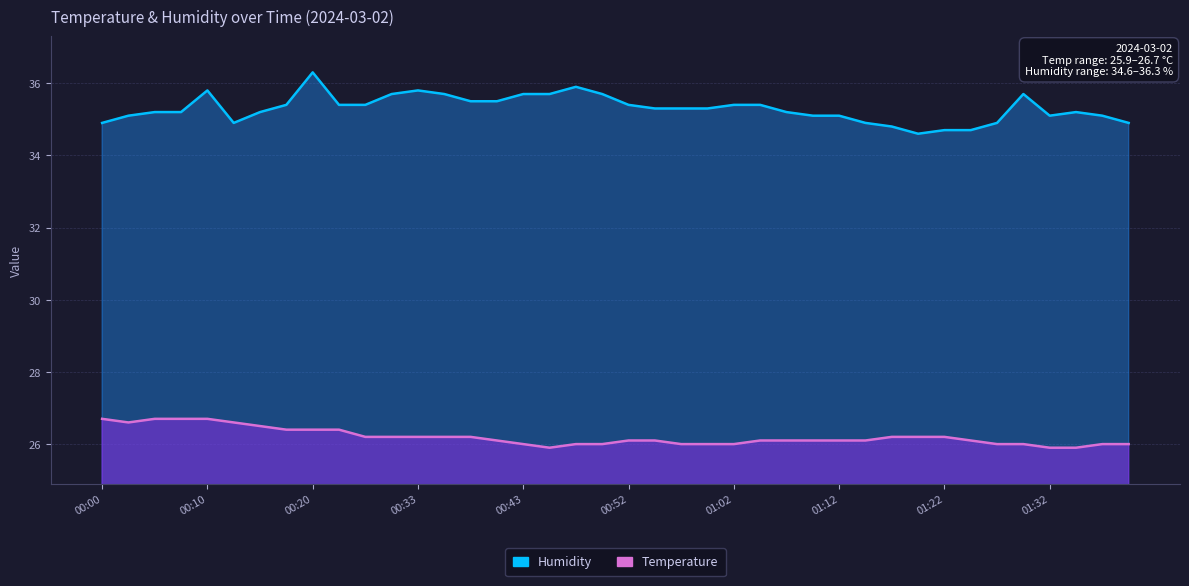

How many lines are shown in the chart?

2